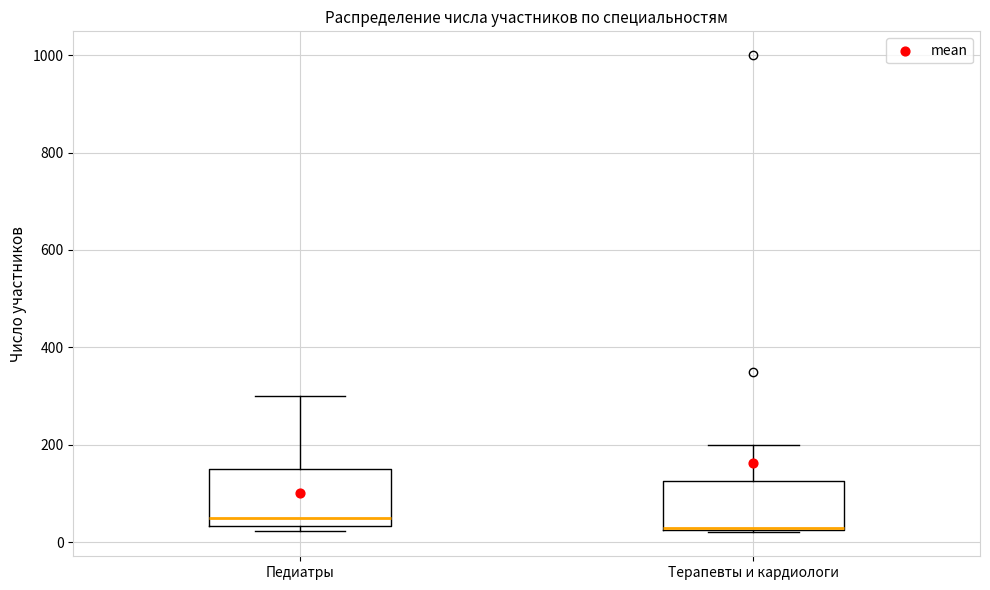

Which box has the highest median line?

Педиатры